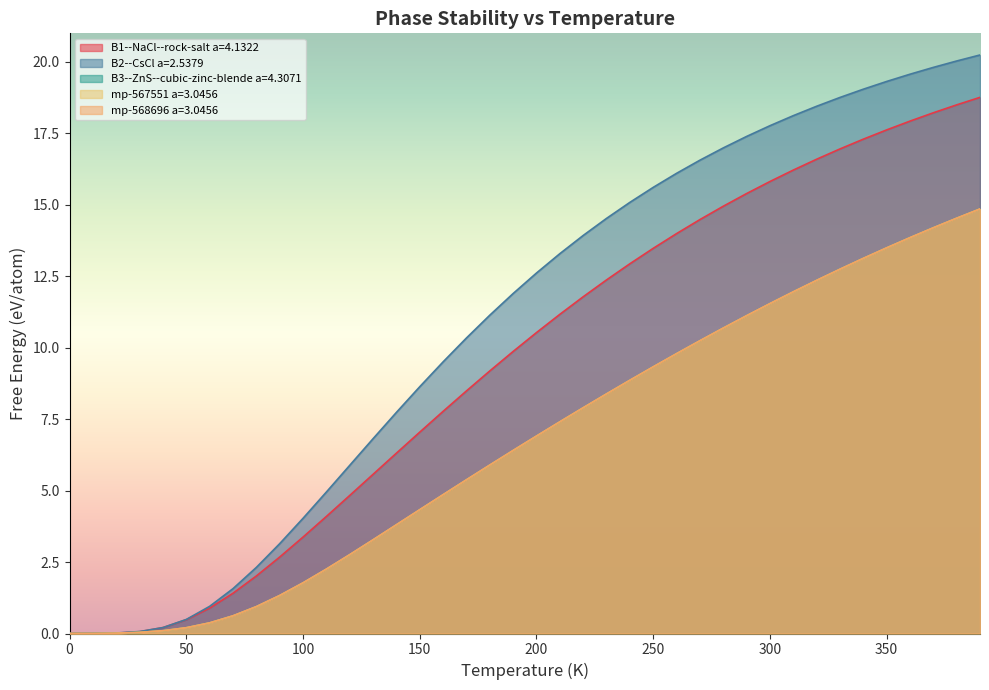

At how many categories does at least one series exceed 7?

26